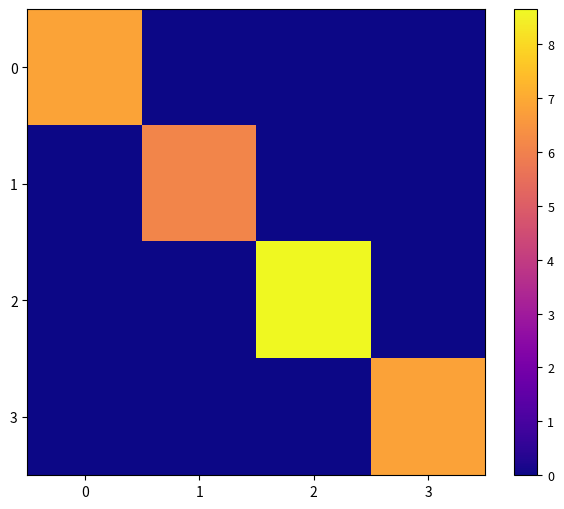

Which series has the largest range (max minus min)?

2